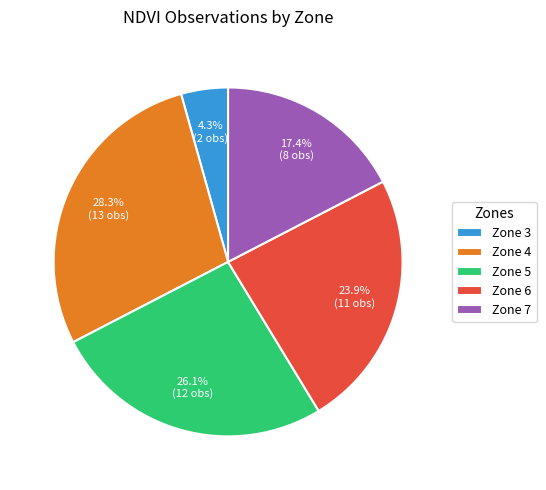

What percentage is NOT represented by Zone 3?

95.7%